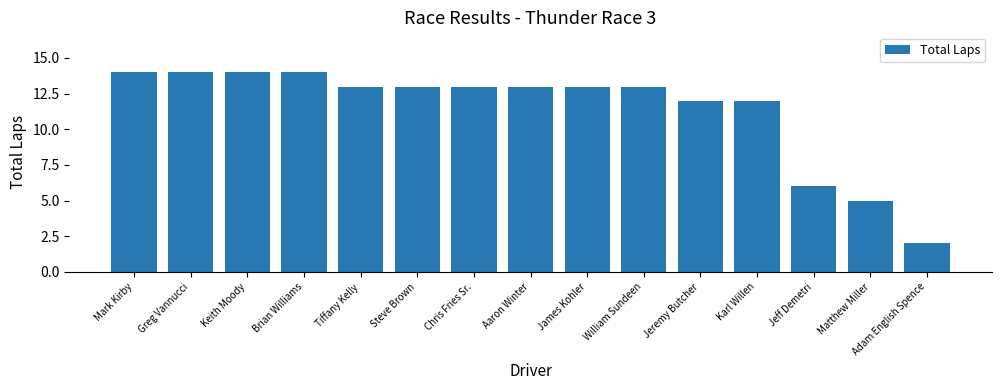

What is the ratio of the value at Matthew Miller to the value at Karl Willen?

0.4